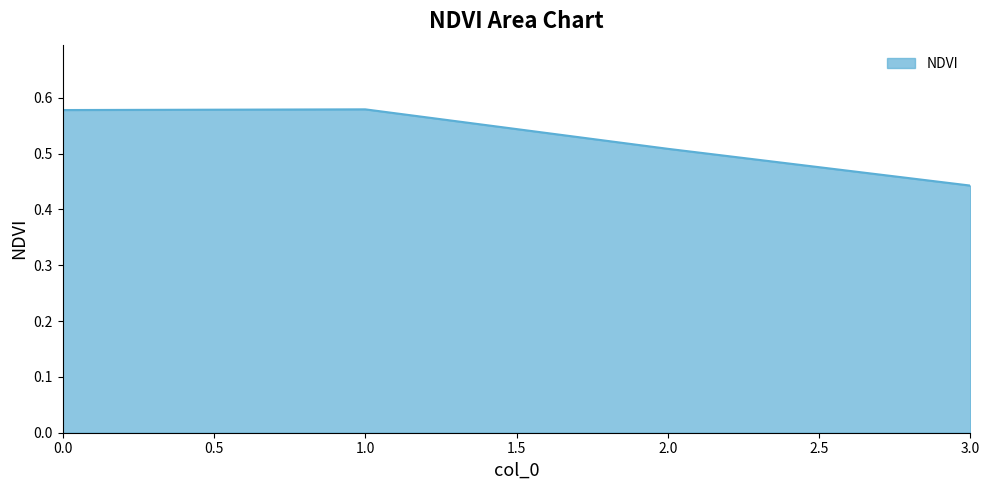

What is the difference between the maximum and minimum values?

0.1